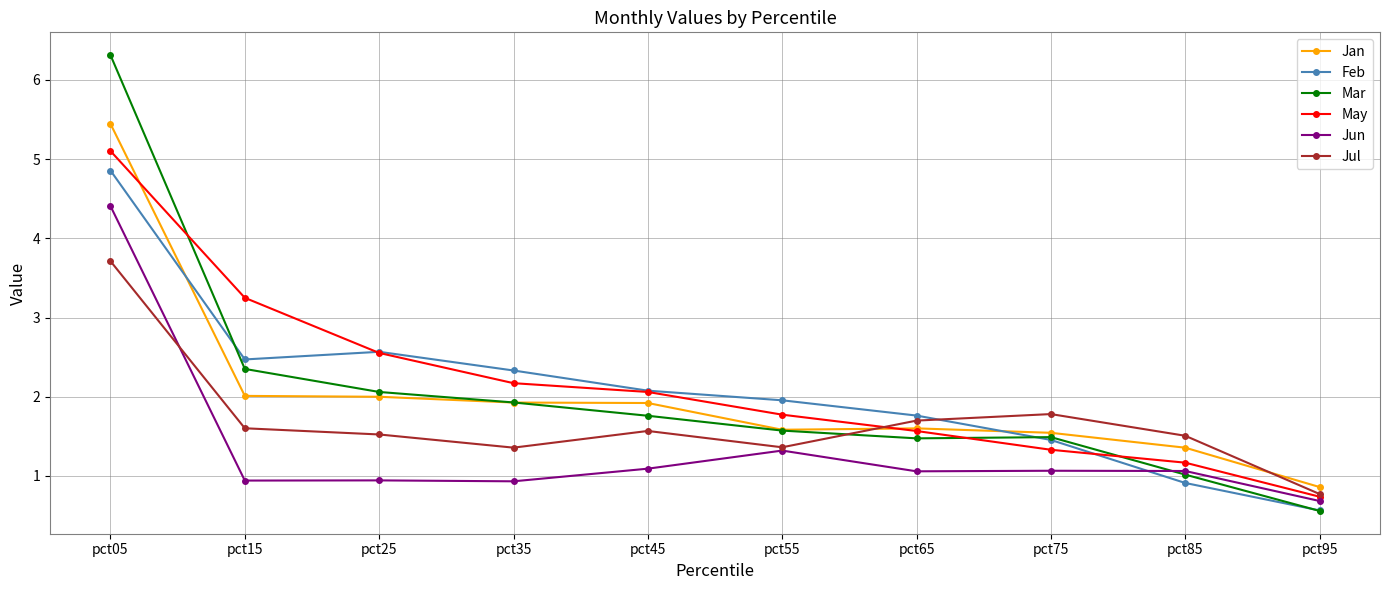

Count the number of categories in the chart.

10